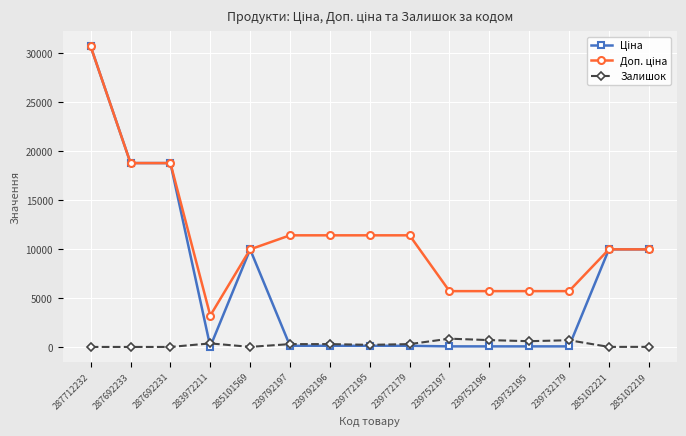

True or false: Залишок has a value of 845.0 at 239752197.

True